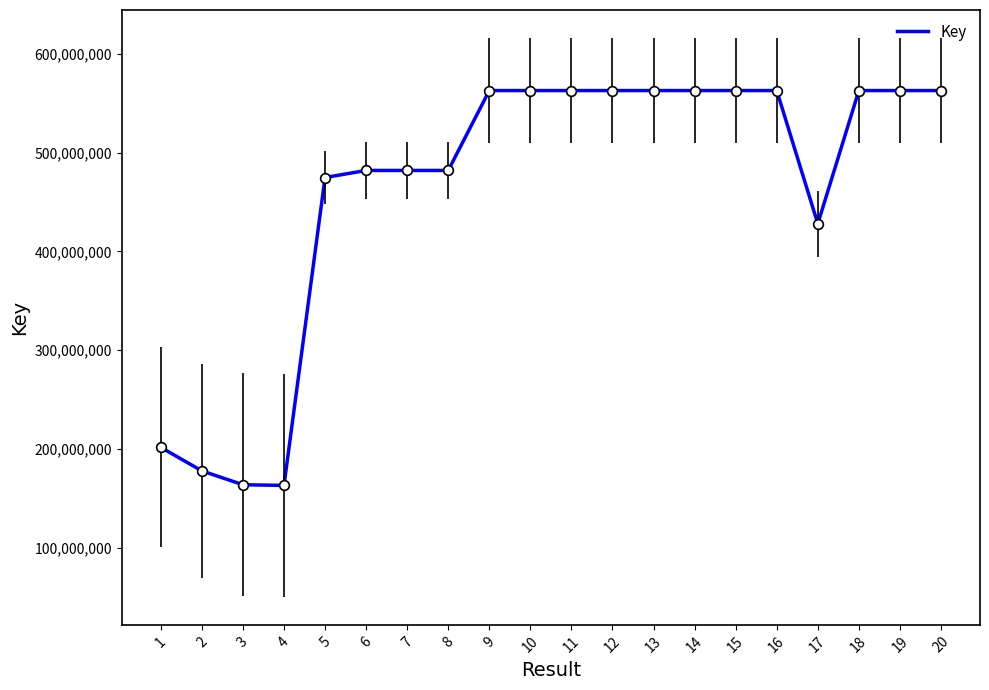

What is the difference between the maximum and second lowest values?

399134496